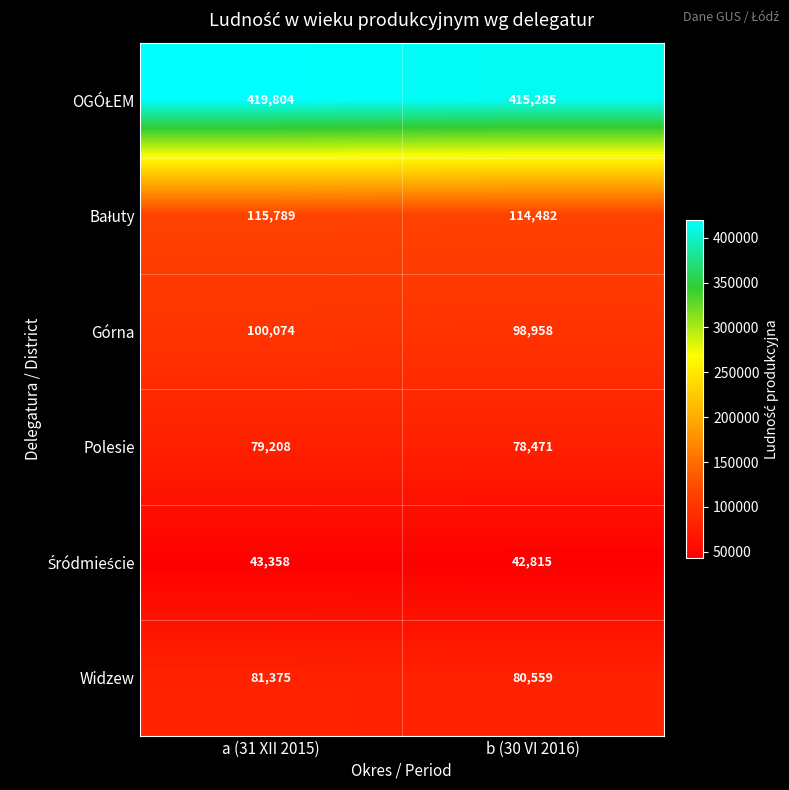

The value of Górna at a (31 XII 2015) is 69288. True or false?

False